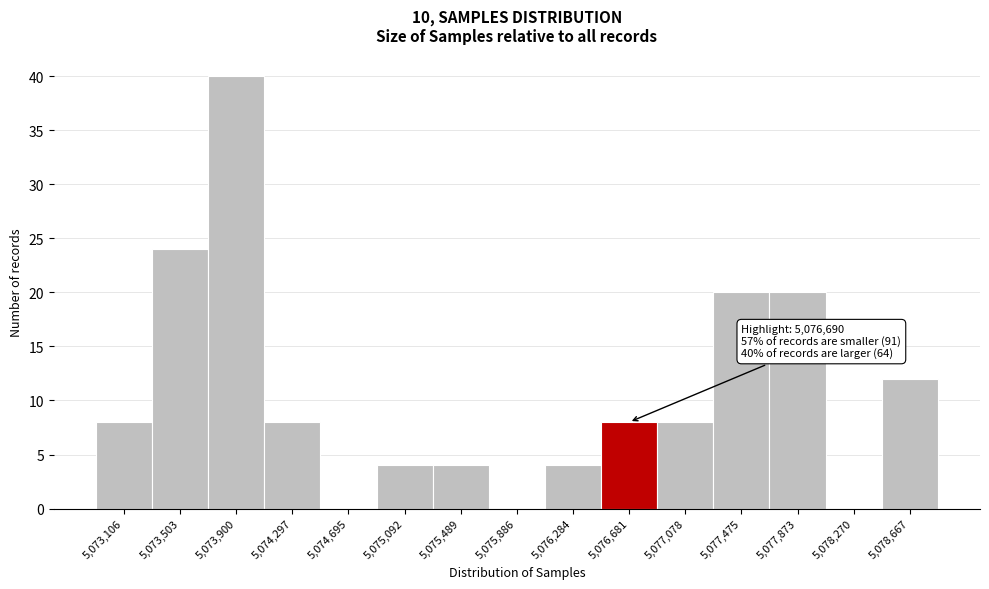

Reading left to right, extract all data points from this chart.

5,073,106=8	5,073,503=24	5,073,900=40	5,074,297=8	5,074,695=0	5,075,092=4	5,075,489=4	5,075,886=0	5,076,284=4	5,076,681=8	5,077,078=8	5,077,475=20	5,077,873=20	5,078,270=0	5,078,667=12